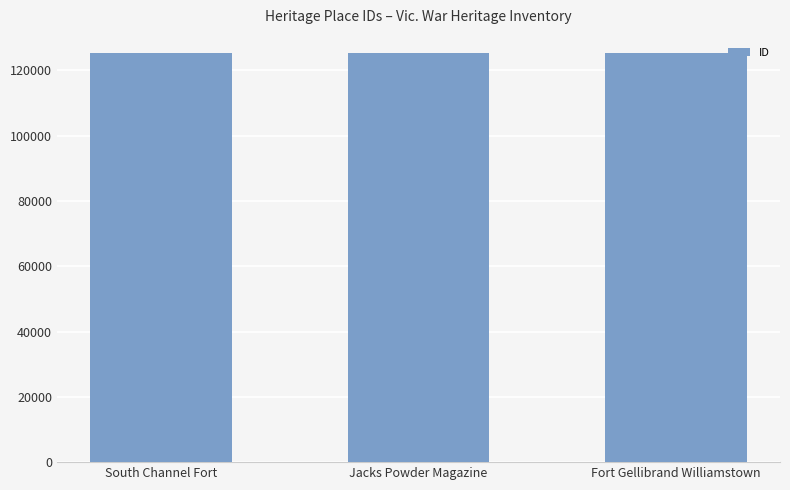

Approximately how many times larger is the value at South Channel Fort compared to Jacks Powder Magazine?

1.0